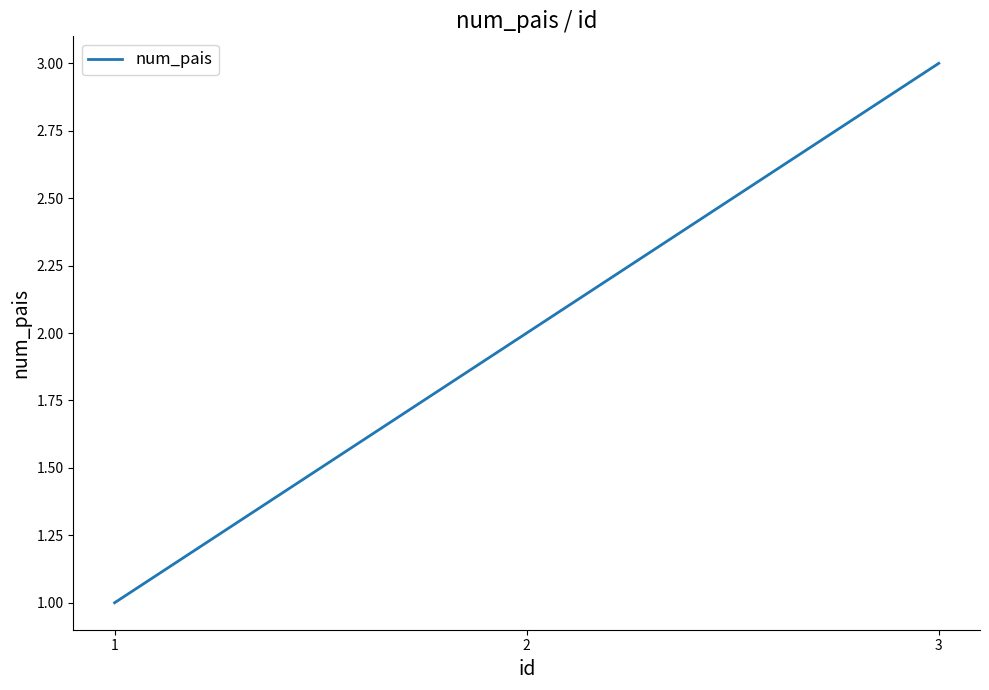

What is the sum of all values?

6